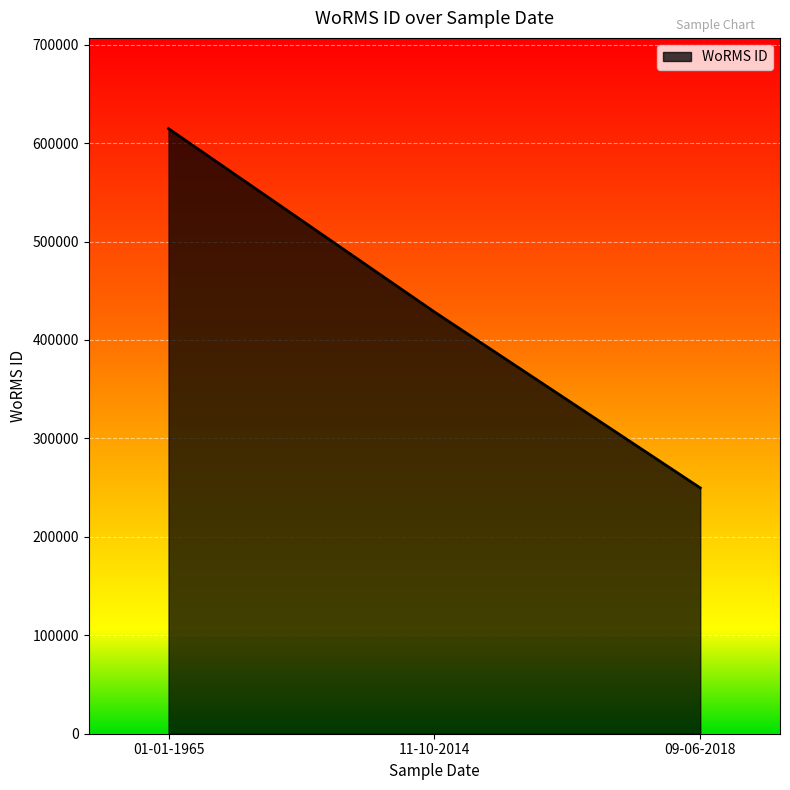

Reading left to right, list all the values displayed in this chart.

01-01-1965=614694	11-10-2014=428524	09-06-2018=249725